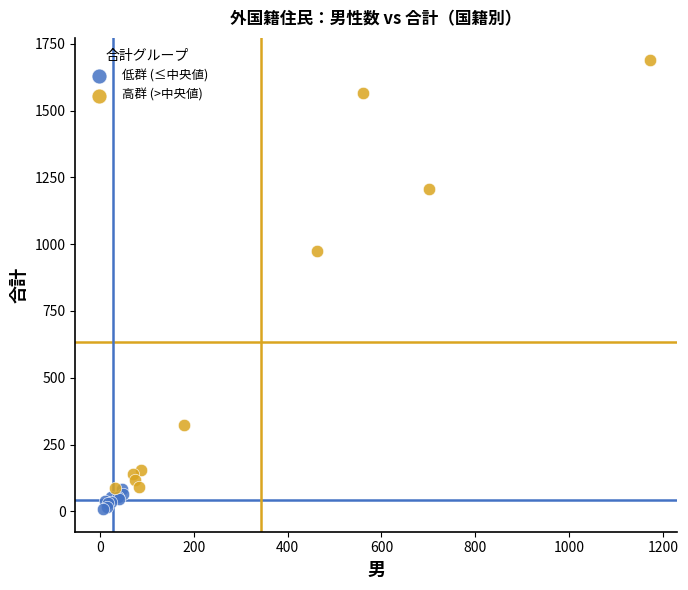

Which series has the largest Y range (max minus min)?

高群 (>中央値)